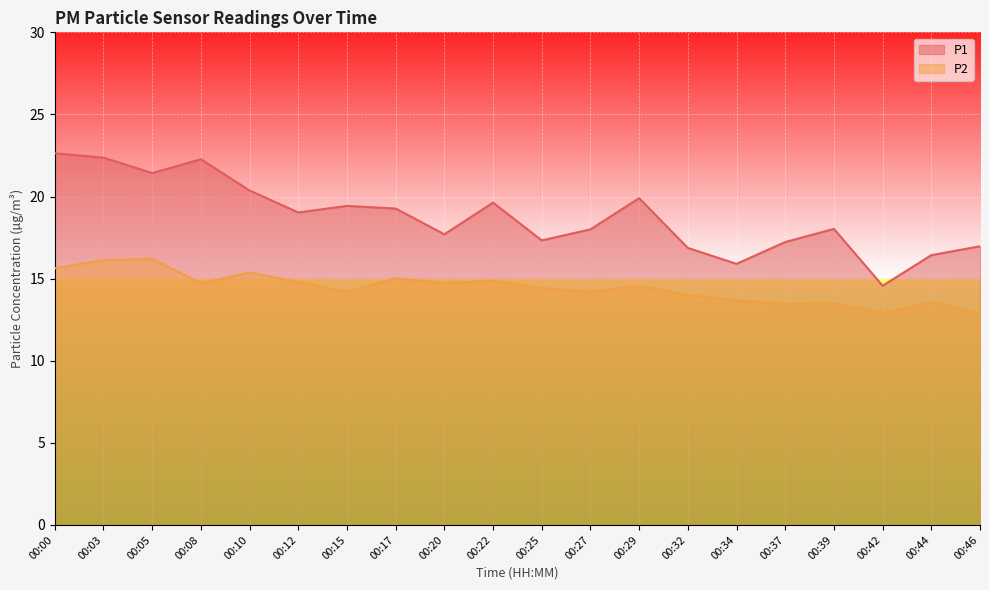

What is the difference between the second highest and second lowest values in the P2 series?

3.2